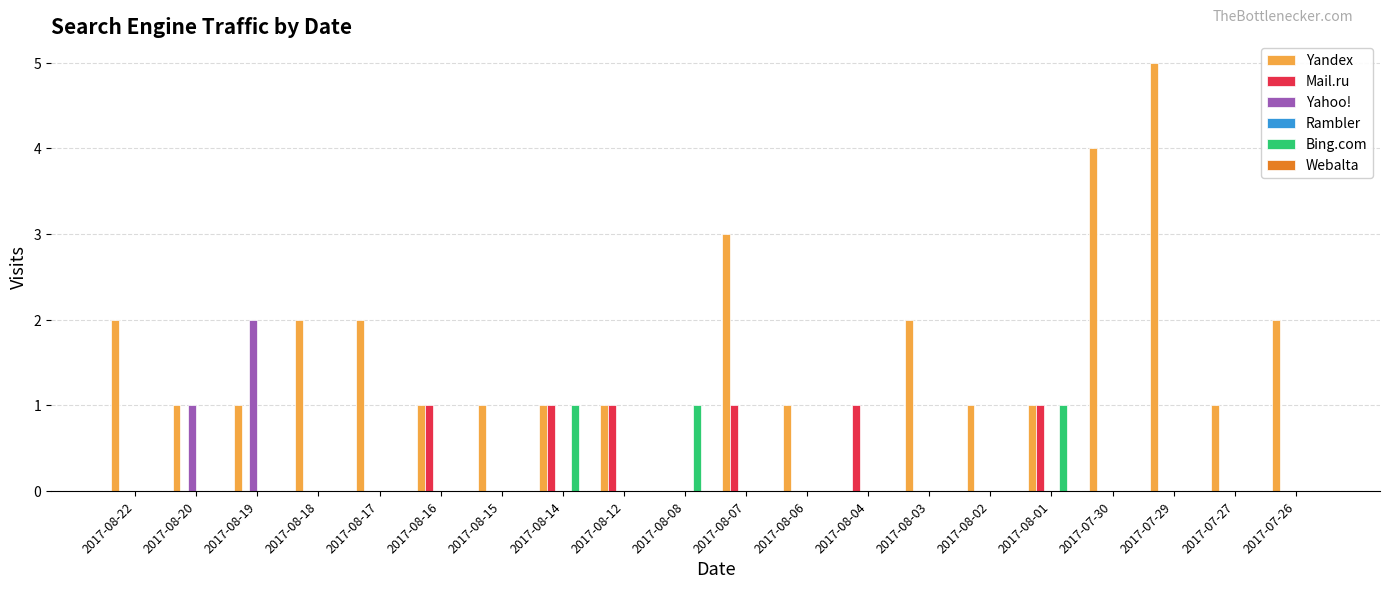

At which category is the sum across all series the highest?

2017-07-29